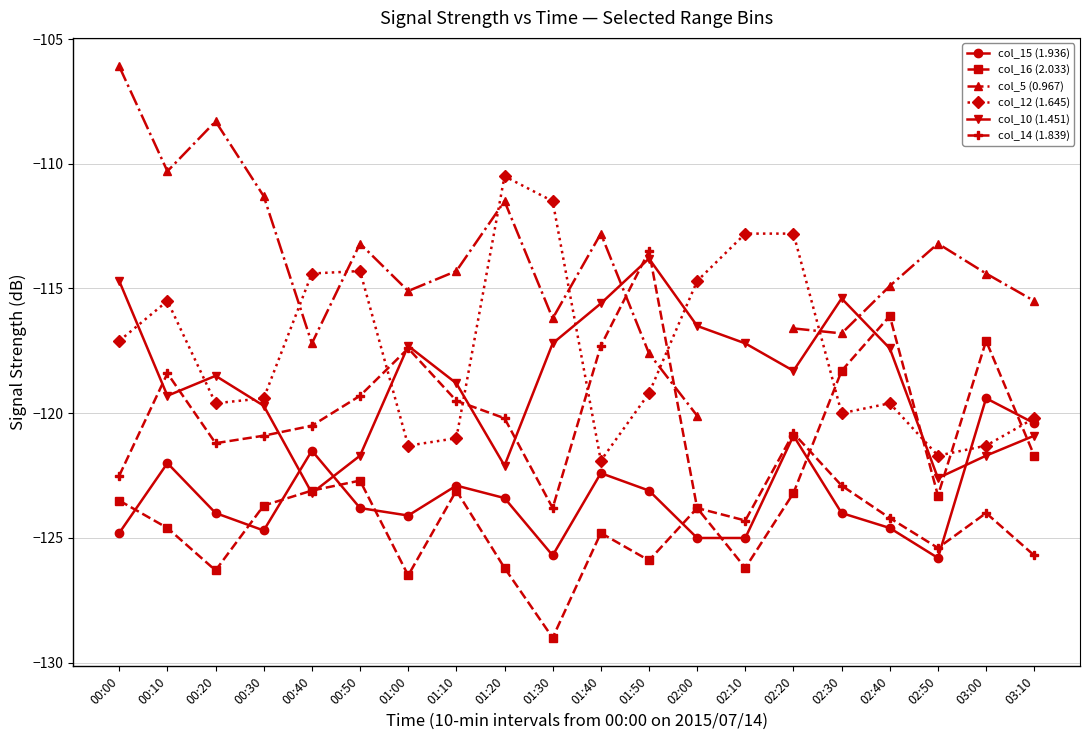

The col_10 (1.451) series shows -121.7 at 03:00. True or false?

True